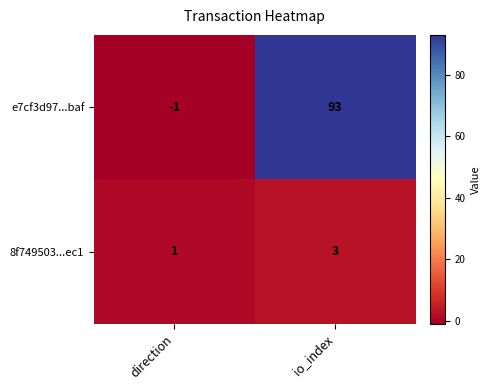

What is the greatest value displayed?

93